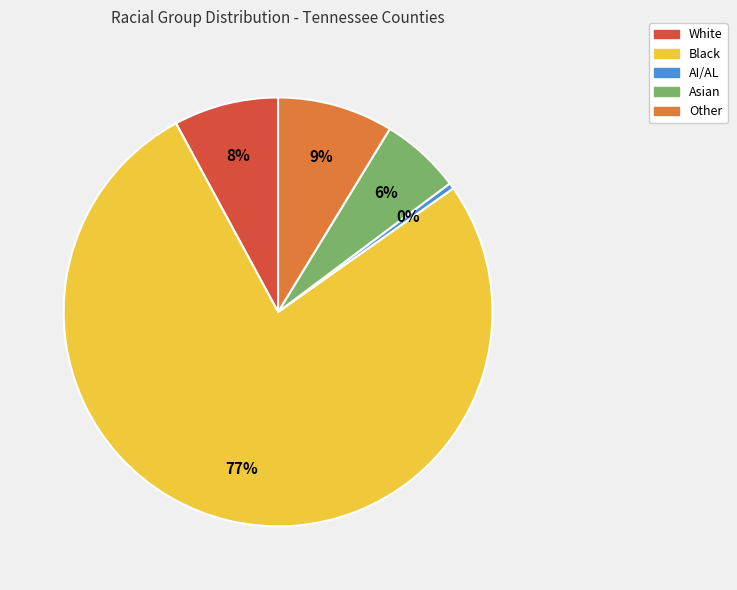

Which category has the smallest portion of the pie?

AI/AL